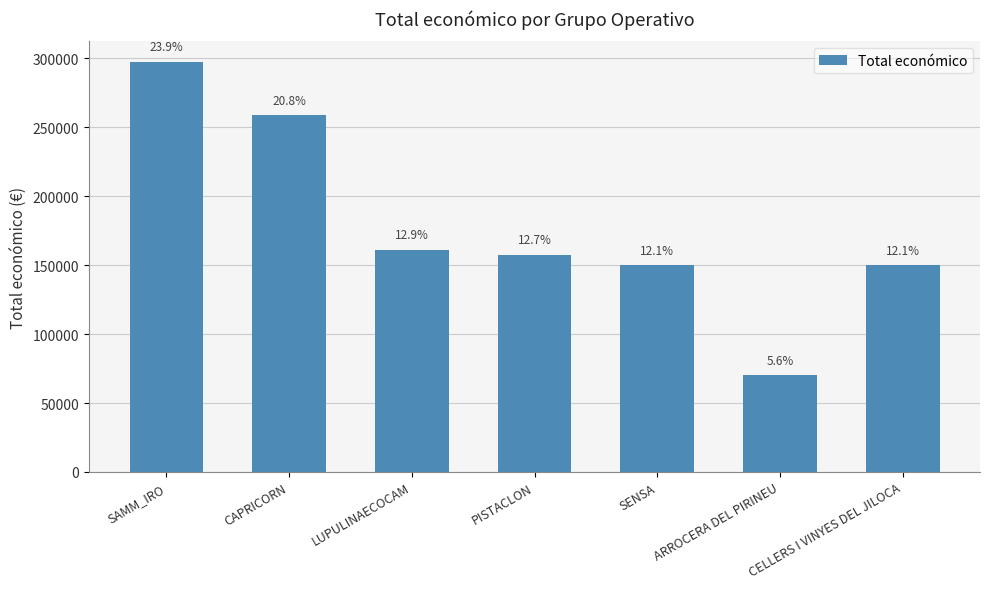

How many bars are there in total?

7